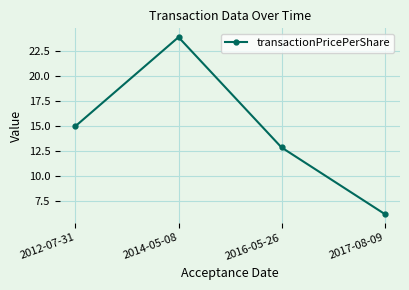

What is the difference between the values at 2014-05-08 and 2016-05-26?

11.1